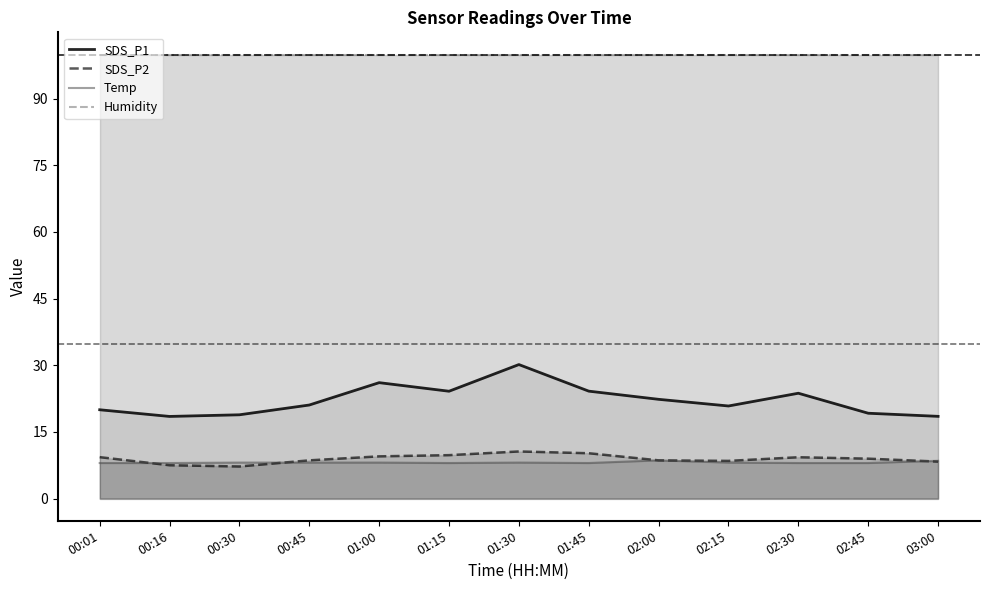

Is the value of Humidity at 01:00 greater than the value of SDS_P1 at 01:15?

Yes